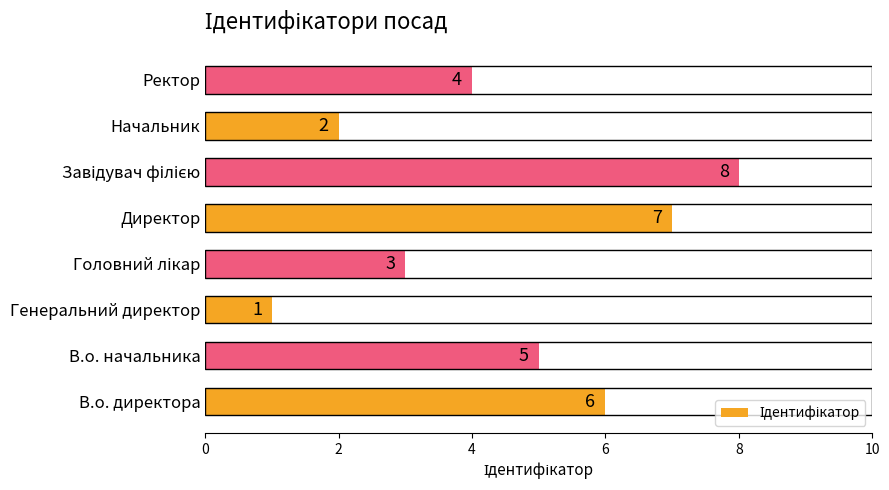

How many data points are less than 5?

4